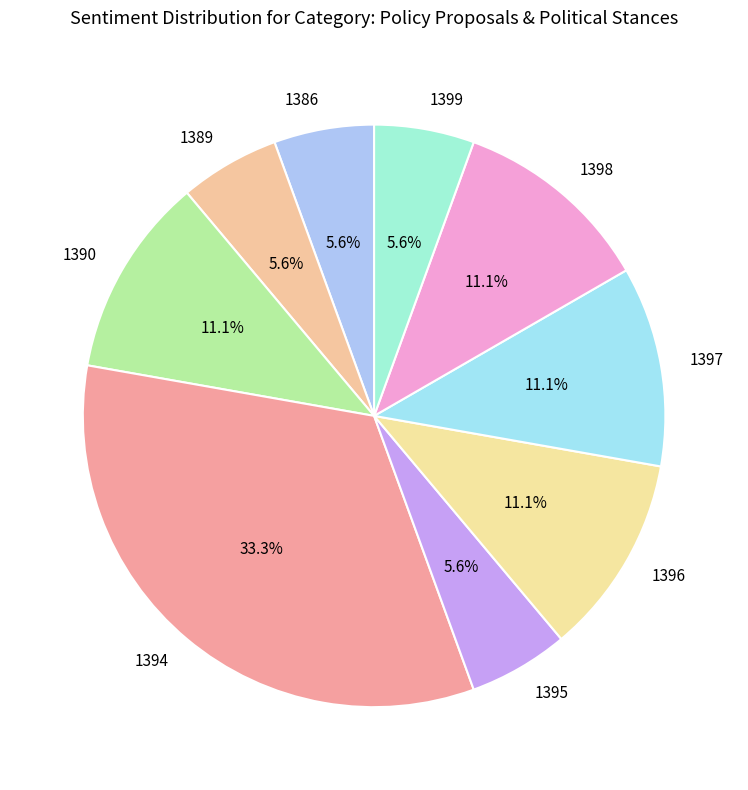

Do 1386 and 1399 together represent more than half of the pie?

No